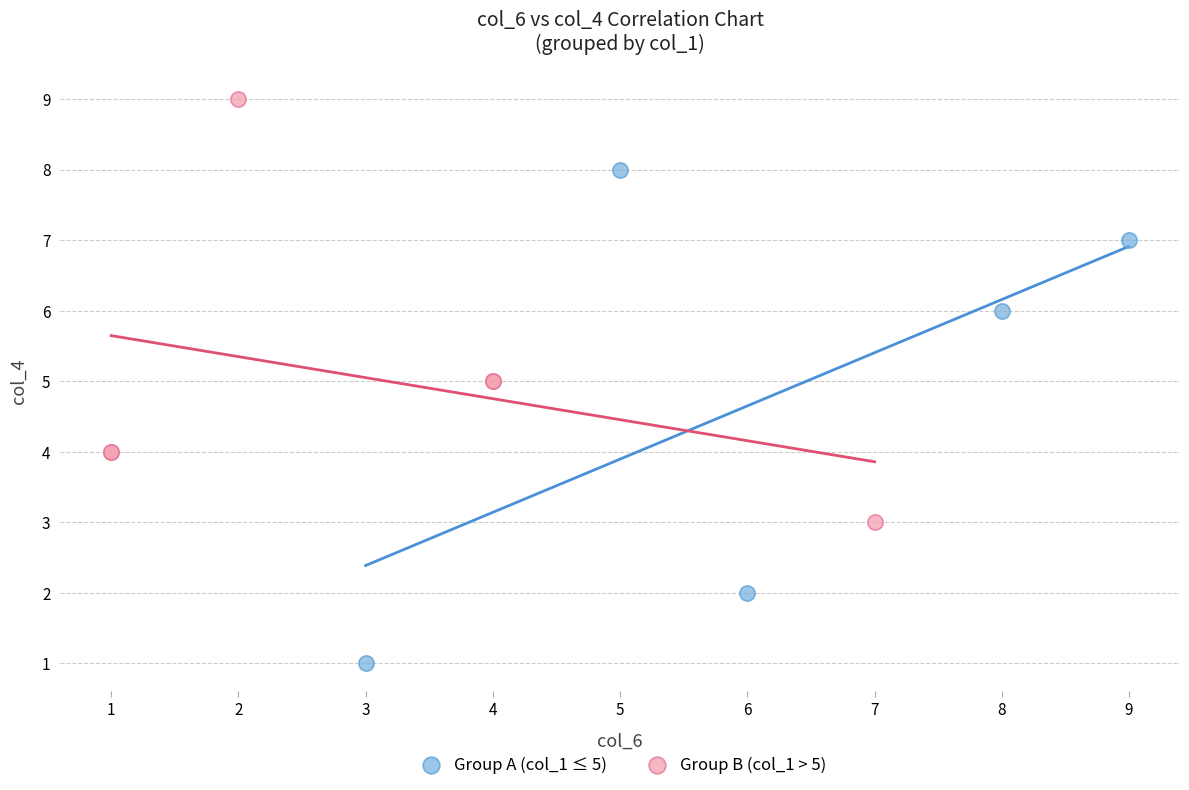

Which series has the largest Y range (max minus min)?

Group A (col_1 ≤ 5)